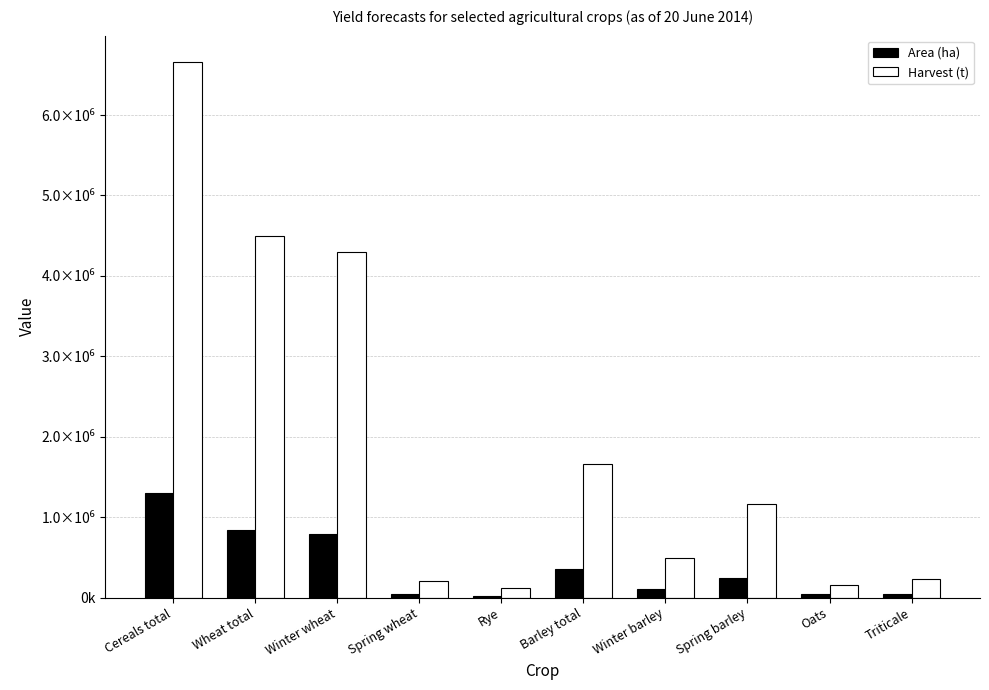

Between Winter wheat and Triticale, which is larger?

Winter wheat